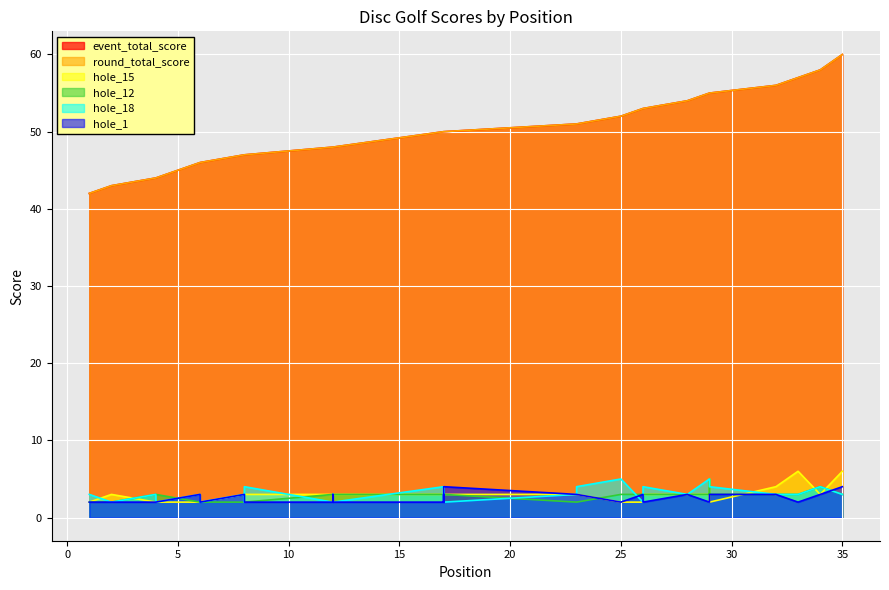

Count the number of data series in this chart.

6